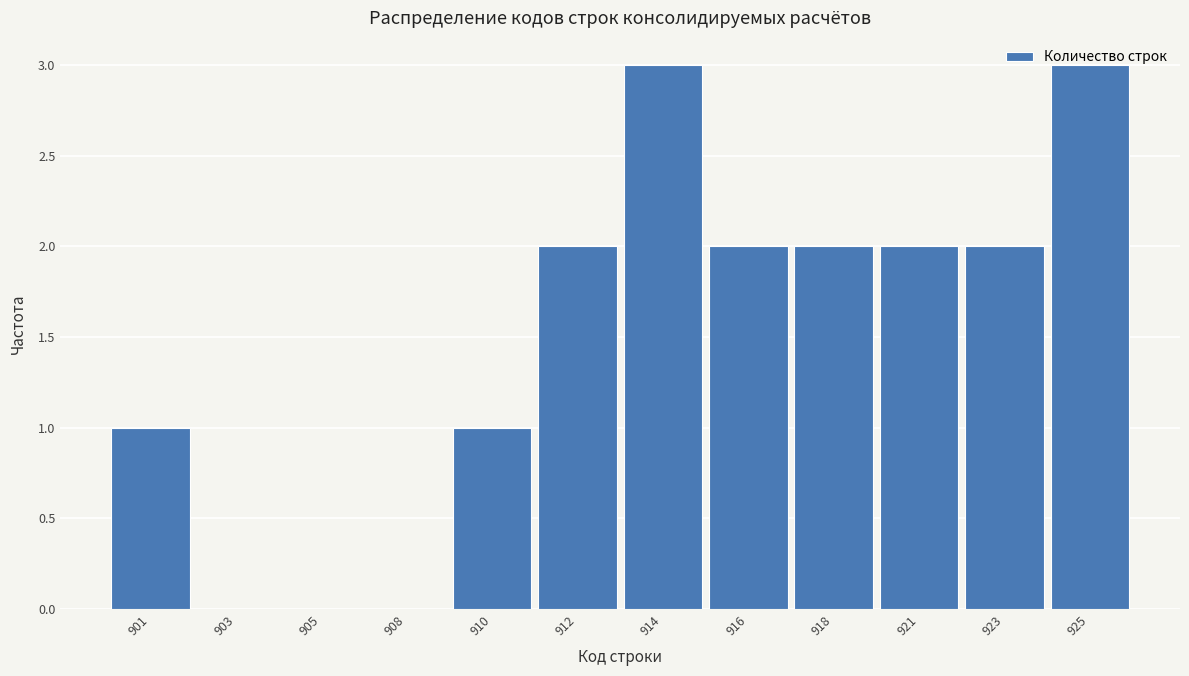

Is it true that the value at 901 is 1?

True